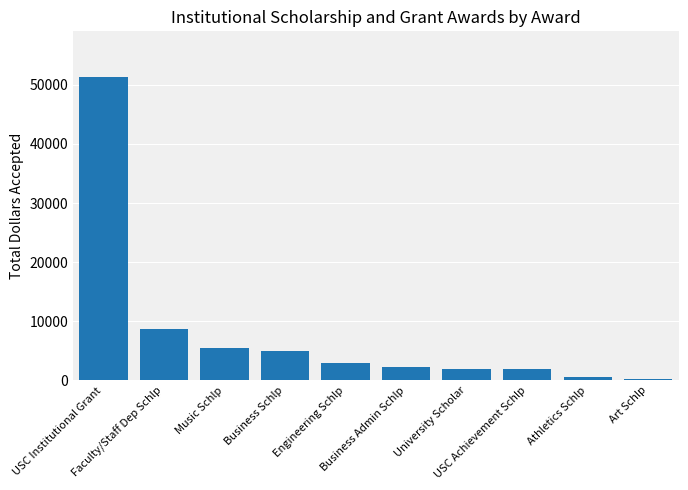

What is the difference between the maximum and second lowest values?

50838